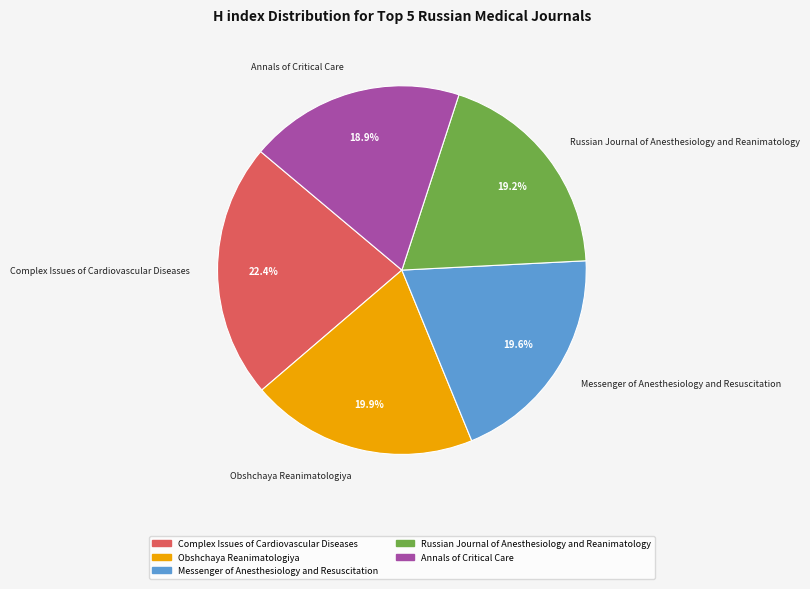

To the nearest percent, what is the difference between the Messenger of Anesthesiology and Resuscitation and Complex Issues of Cardiovascular Diseases slice percentages?

3%